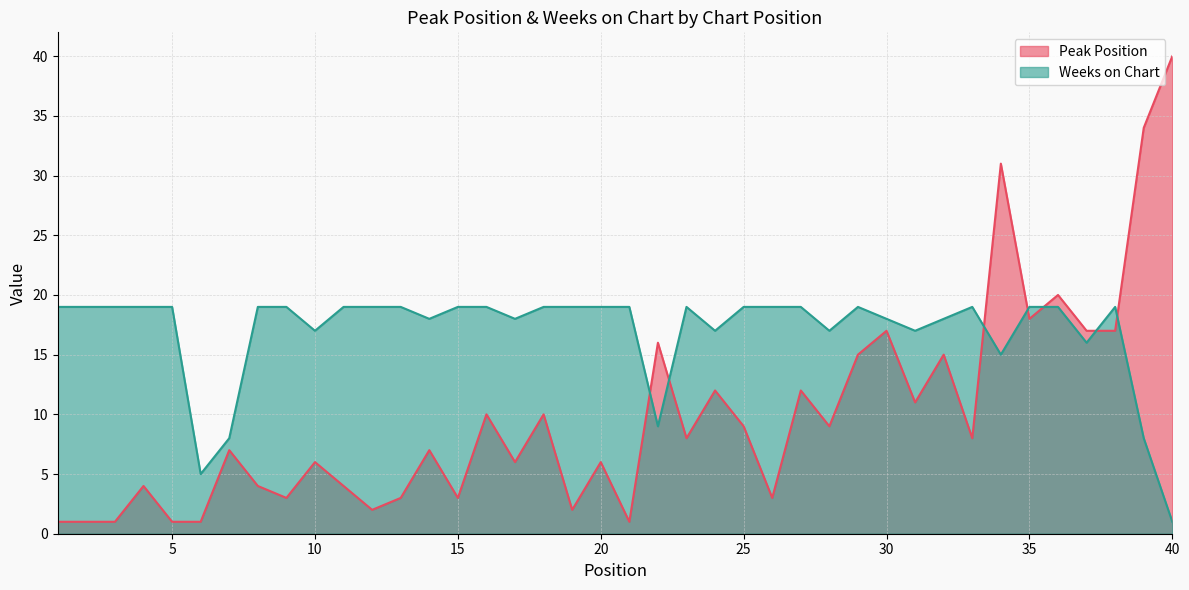

Count the number of categories in the chart.

40